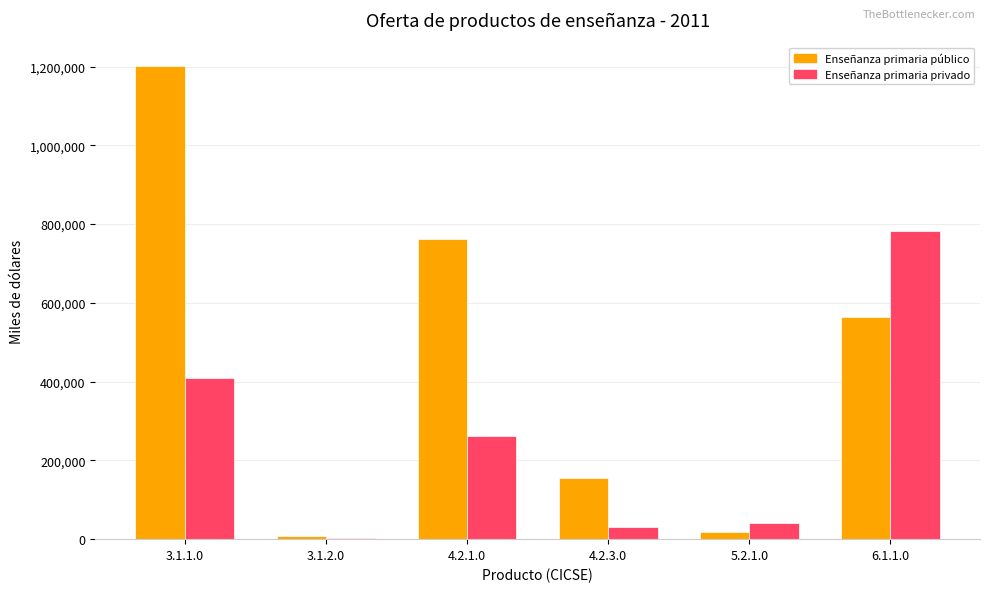

What is the average value of the Enseñanza primaria público series?

451486